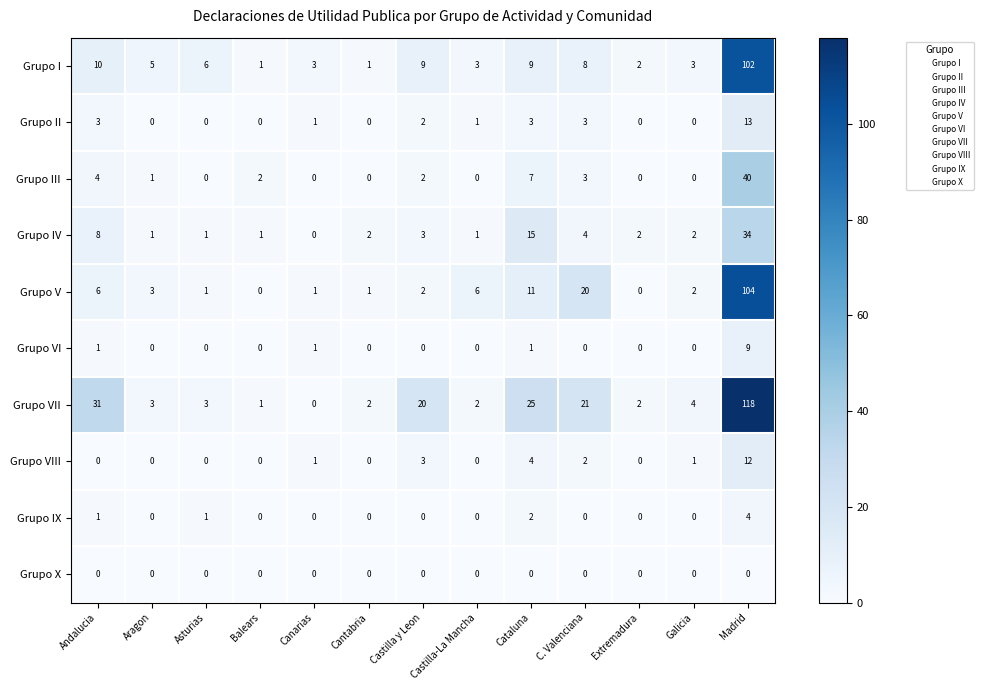

What is the difference between the Grupo VIII values at Madrid and C. Valenciana?

10